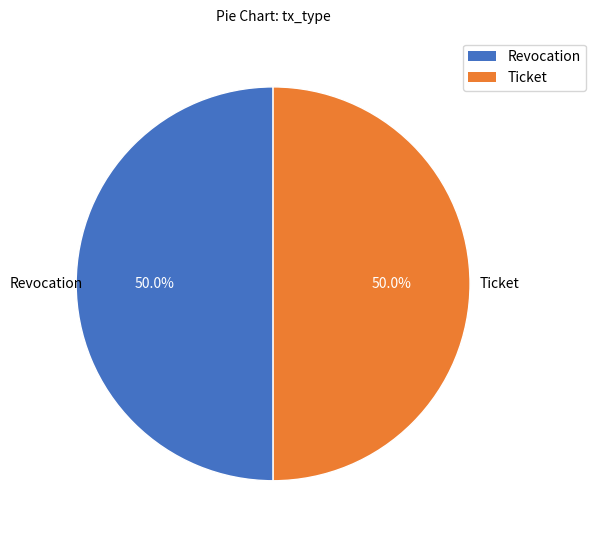

What is the ratio of the value at Revocation to the value at Ticket?

1.0